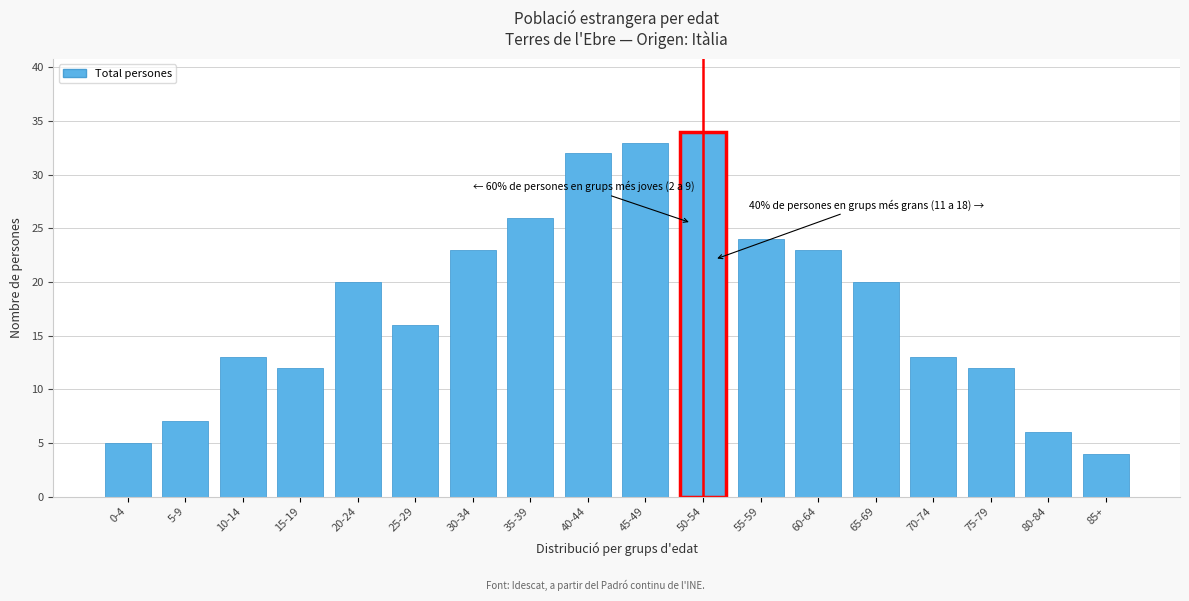

Reading left to right, list all the values displayed in this chart.

5	7	13	12	20	16	23	26	32	33	34	24	23	20	13	12	6	4